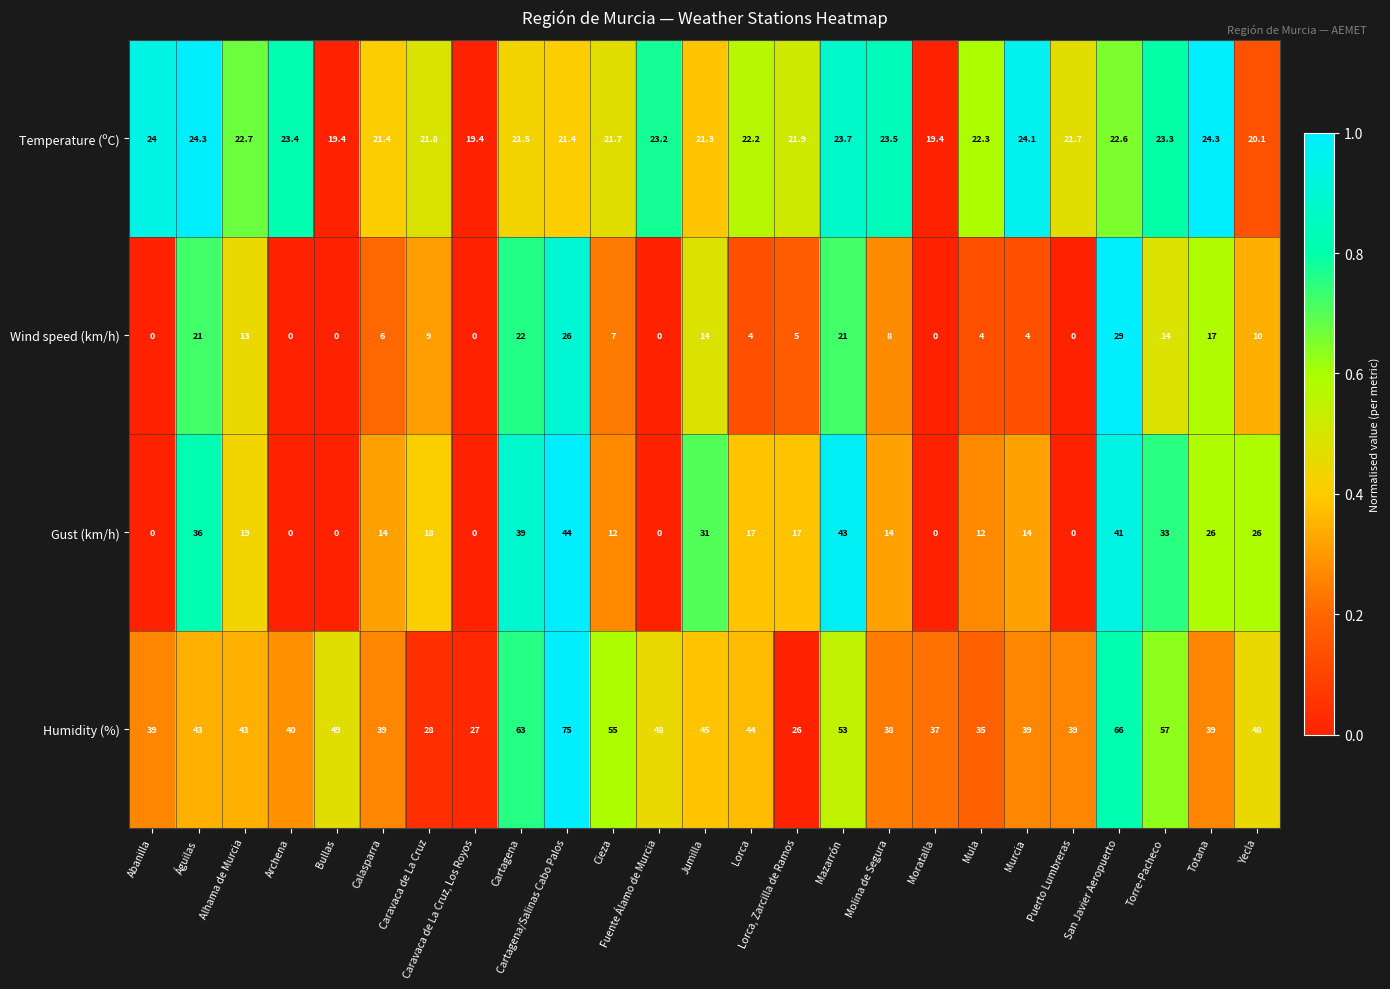

Which series changed the most between Cartagena and Jumilla?

Humidity (%)